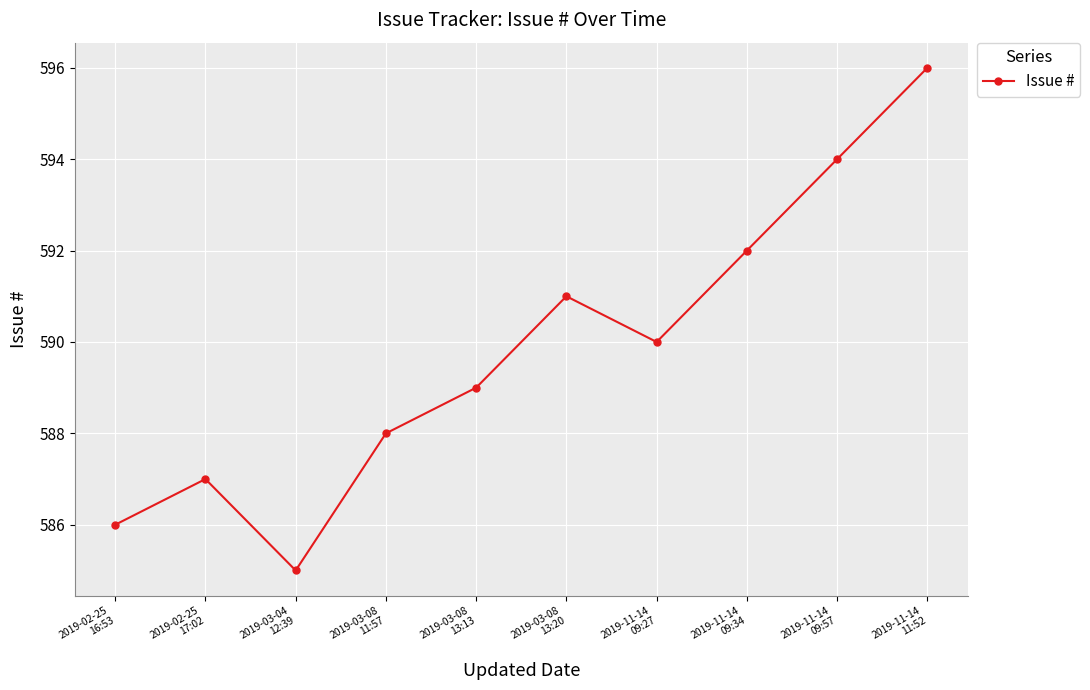

What is the sum of all values?

5898